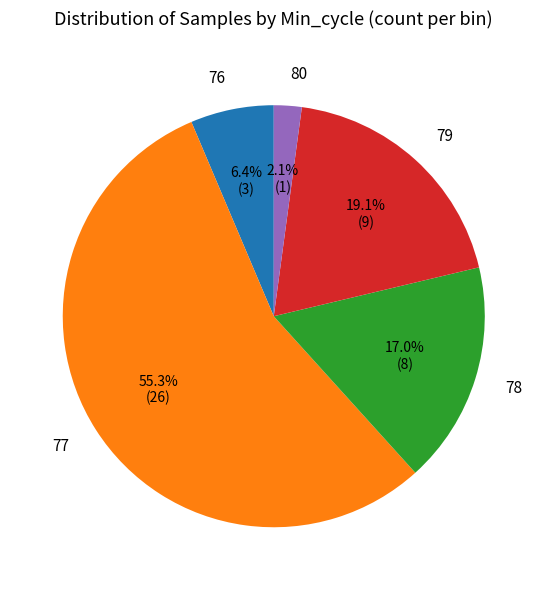

What is the largest slice in the pie chart?

77